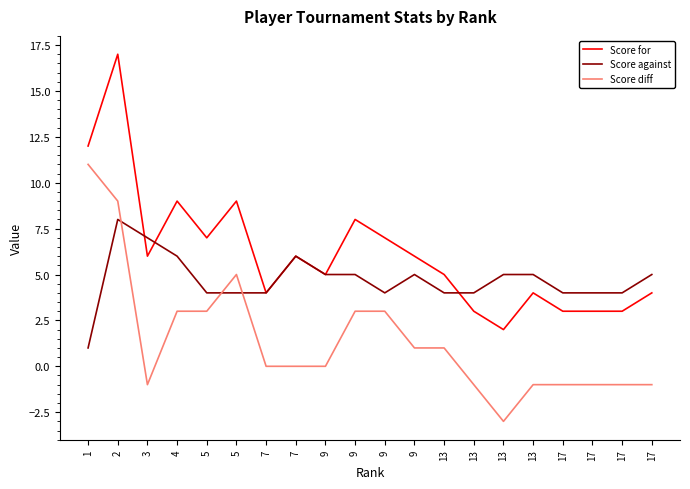

Reading left to right, what are all the values shown in this chart?

Score for: 1=12	2=17	3=6	4=9	5=7	5=9	7=4	7=6	9=5	9=8	9=7	9=6	13=5	13=3	13=2	13=4	17=3	17=3	17=3	17=4
Score against: 1=1	2=8	3=7	4=6	5=4	5=4	7=4	7=6	9=5	9=5	9=4	9=5	13=4	13=4	13=5	13=5	17=4	17=4	17=4	17=5
Score diff: 1=11	2=9	3=-1	4=3	5=3	5=5	7=0	7=0	9=0	9=3	9=3	9=1	13=1	13=-1	13=-3	13=-1	17=-1	17=-1	17=-1	17=-1